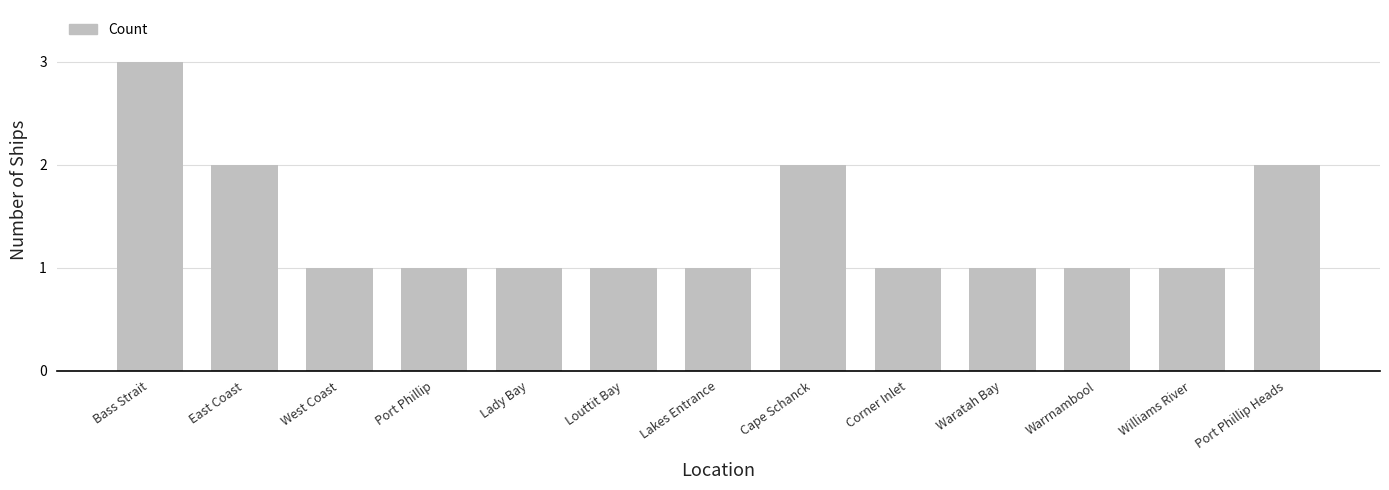

Count the number of categories in the chart.

13